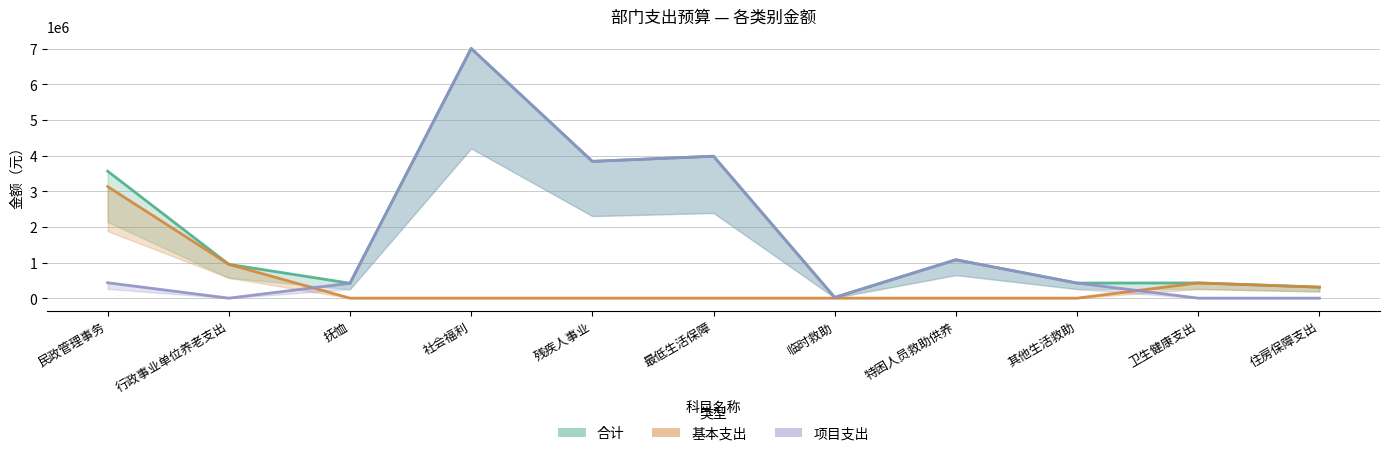

True or false: 合计 and 项目支出 intersect in this chart.

False